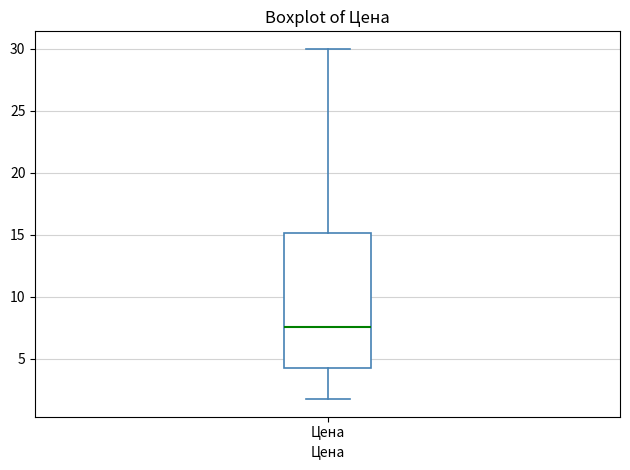

Transcribe this box plot: give where the median line is, the range the box spans, and where the two whiskers end, as read against the y-axis. The values are not printed on the chart, so give them approximately, as read against the axis.

median 7.5, box 4.0 to 15.0, whiskers 1.5 to 30.0